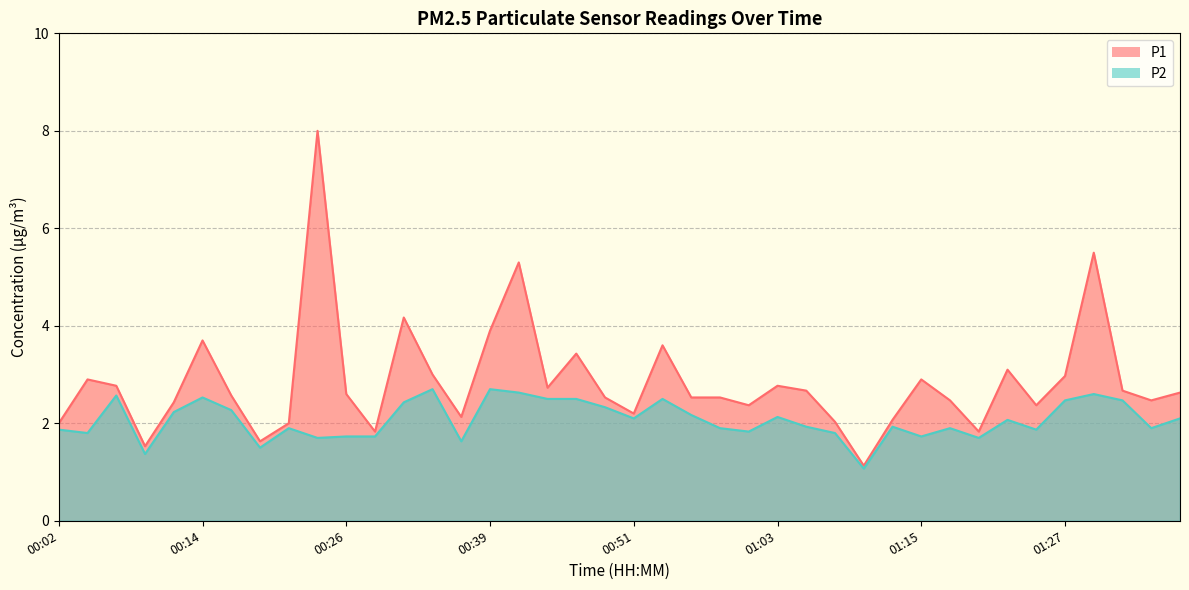

True or false: P2 and P1 intersect in this chart.

False